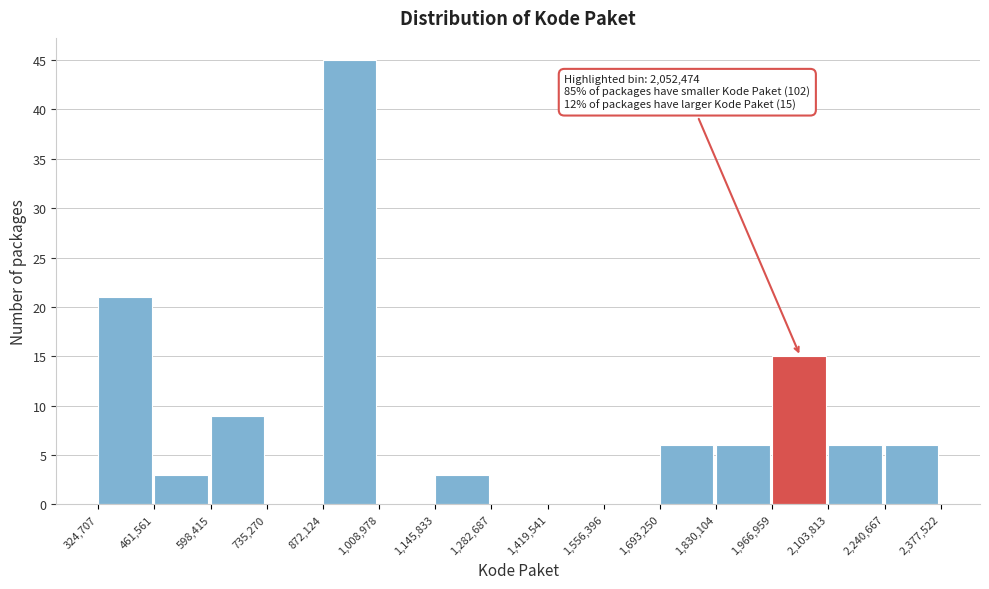

Which range on the x-axis has the tallest bar?

872,124 to 1,008,978